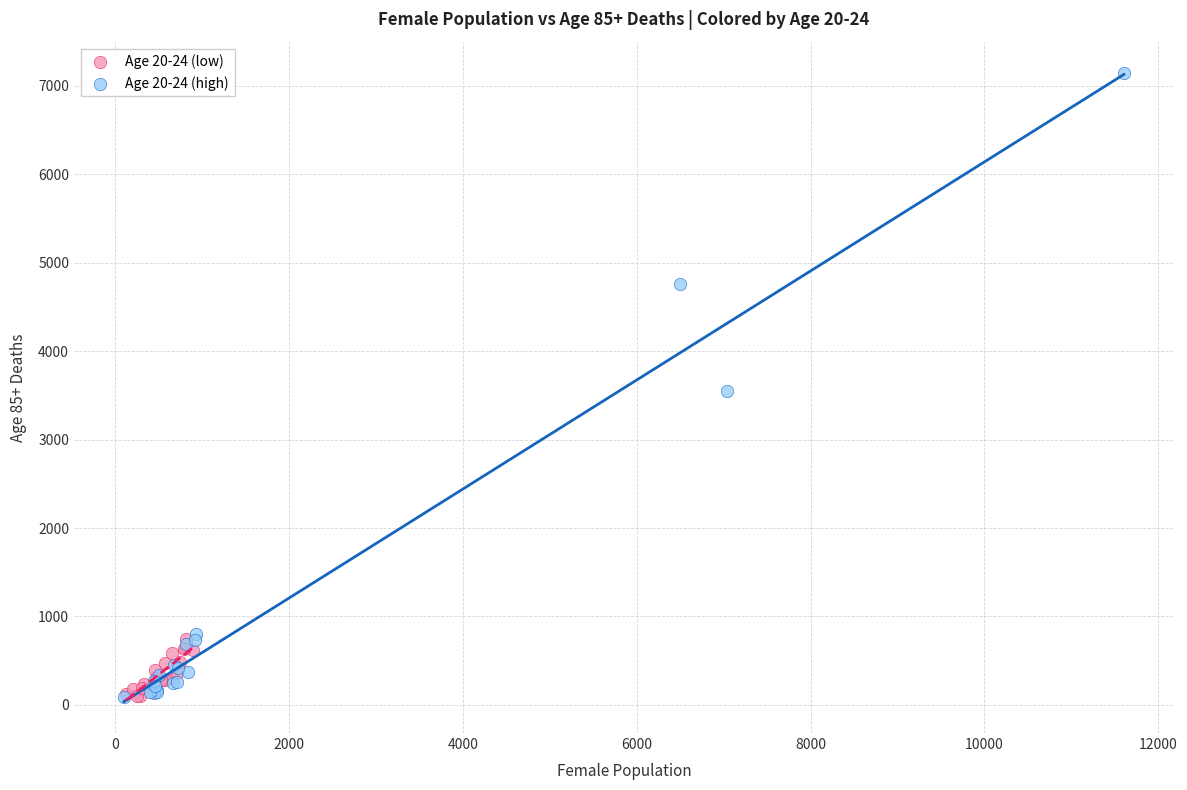

Which series reaches the maximum Y coordinate?

Age 20-24 (high)